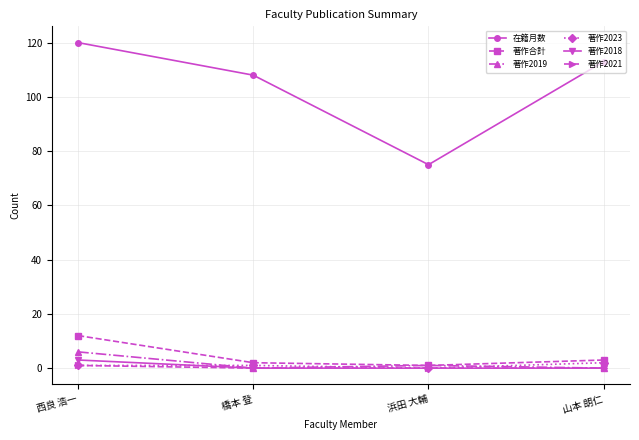

Which series has the largest range (max minus min)?

在籍月数